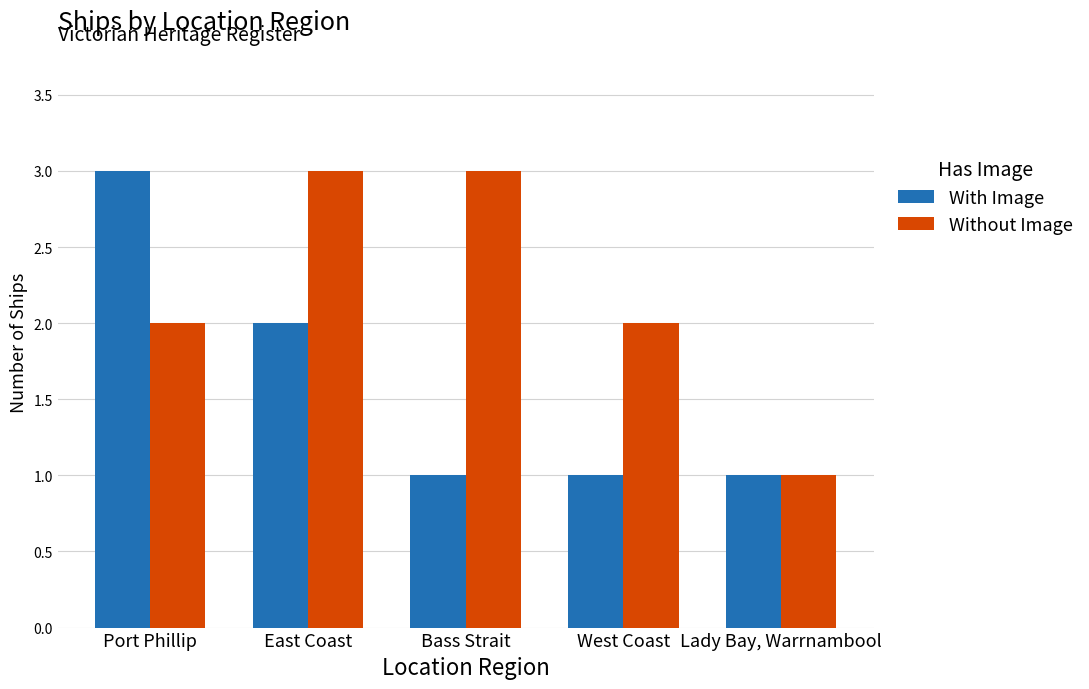

At Bass Strait, list the series in order from largest to smallest.

Without Image, With Image